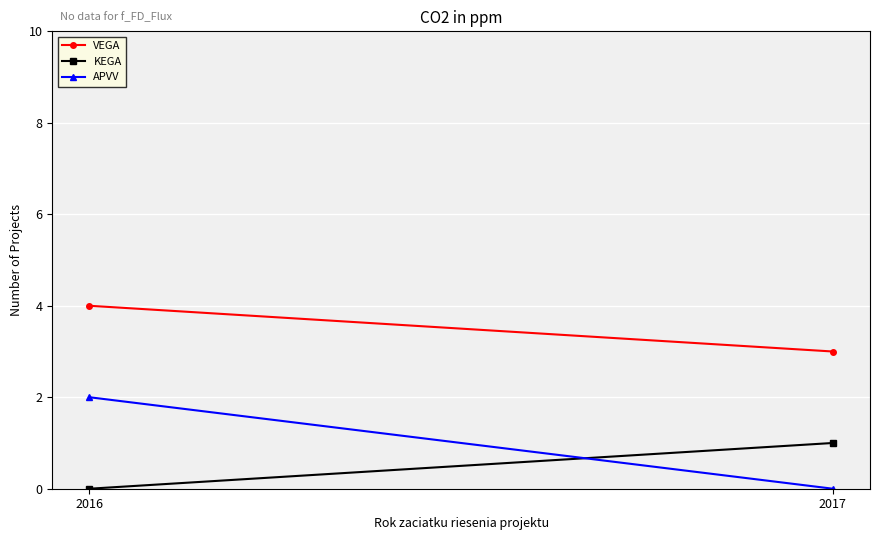

How many data points in VEGA are less than 4?

1